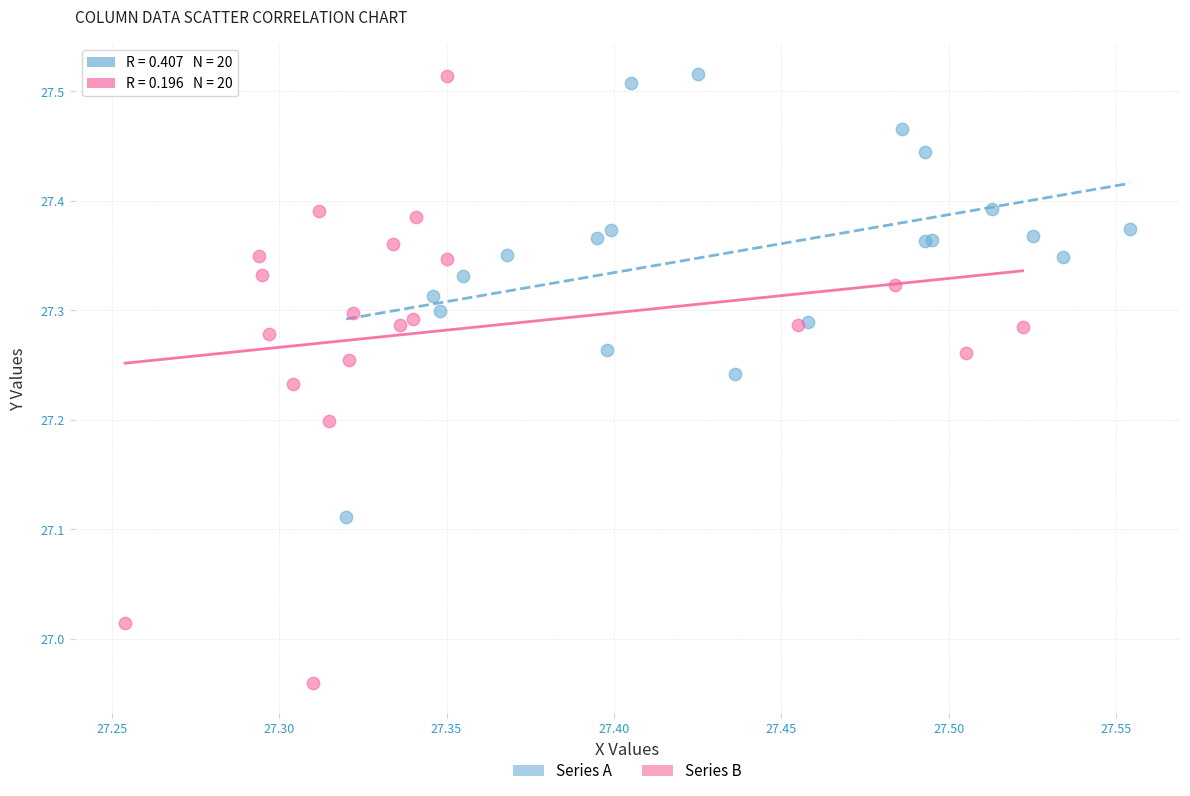

Which series has the widest spread of Y values?

Series B